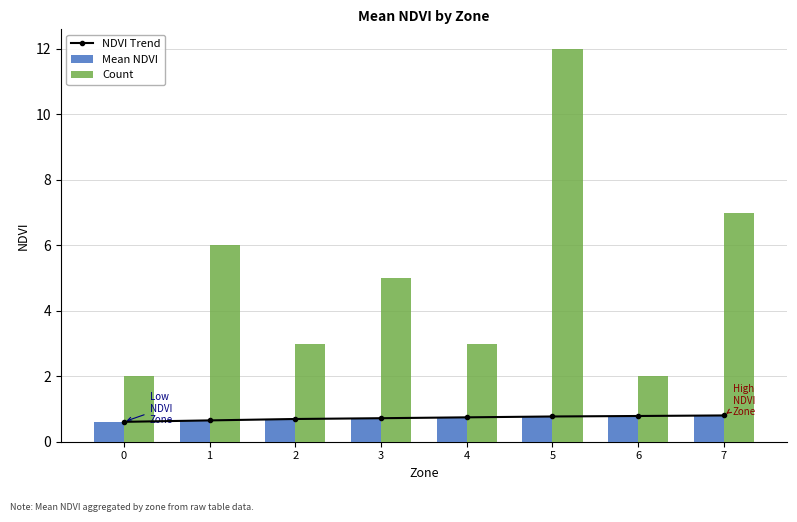

What is the difference between the maximum and minimum values in the Mean NDVI series?

0.2